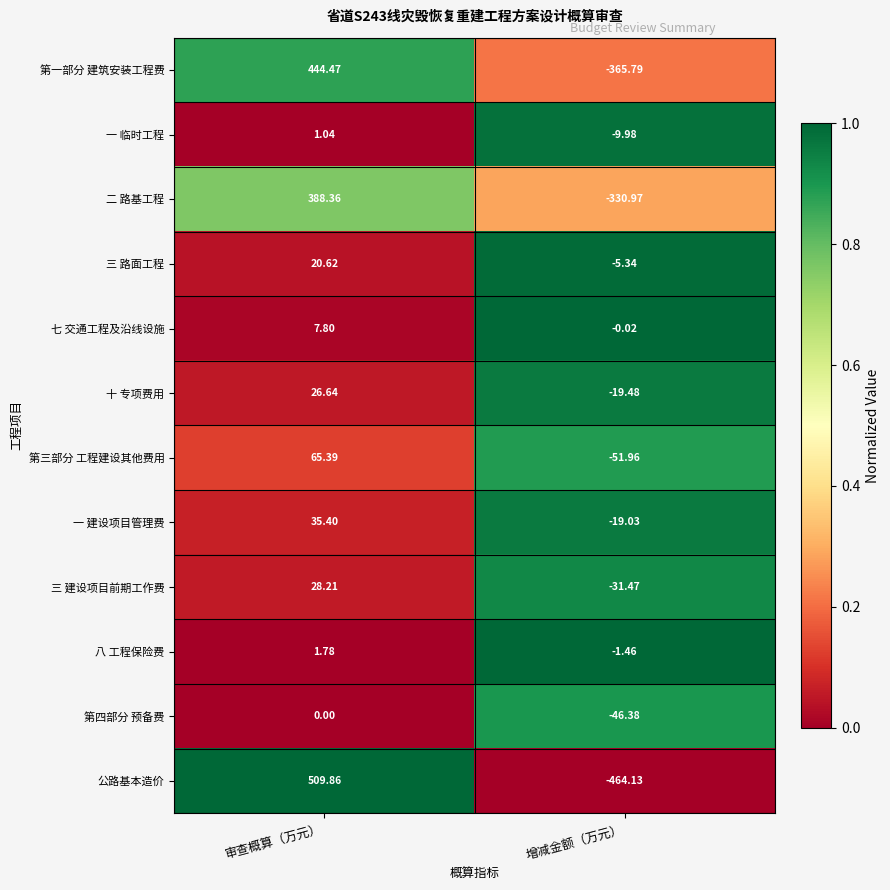

At which category is the sum across all series the highest?

审查概算（万元）